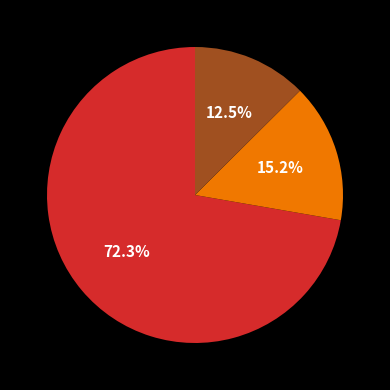

Does any single category account for the majority?

Yes